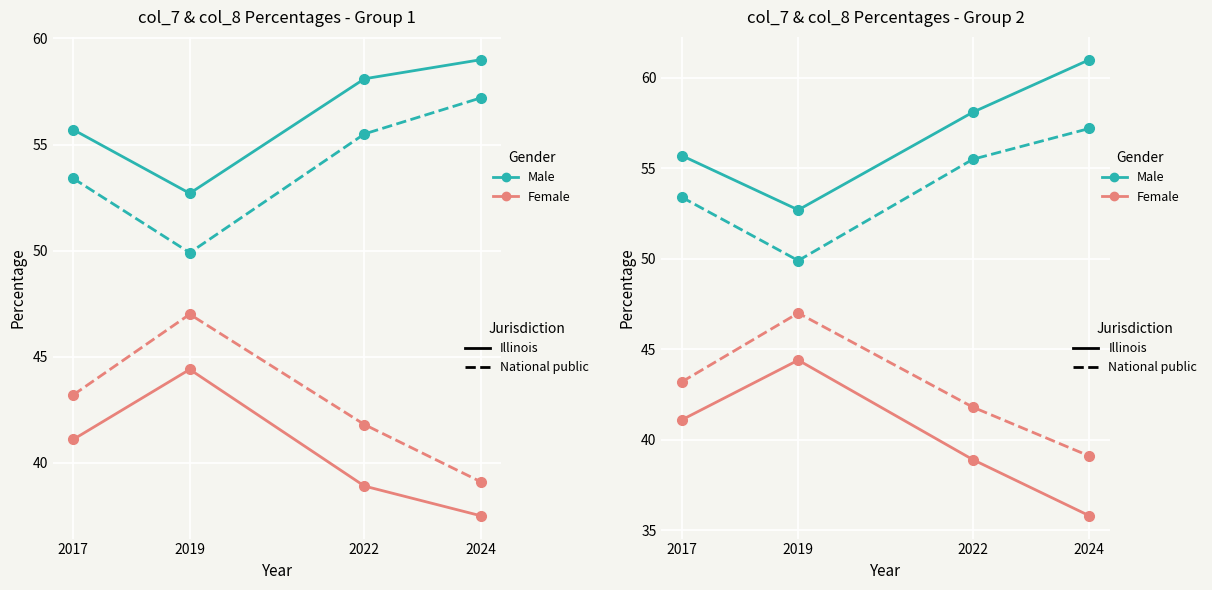

Is the value of Female - Illinois at 2024 greater than the value of Male - National public at 2022?

No